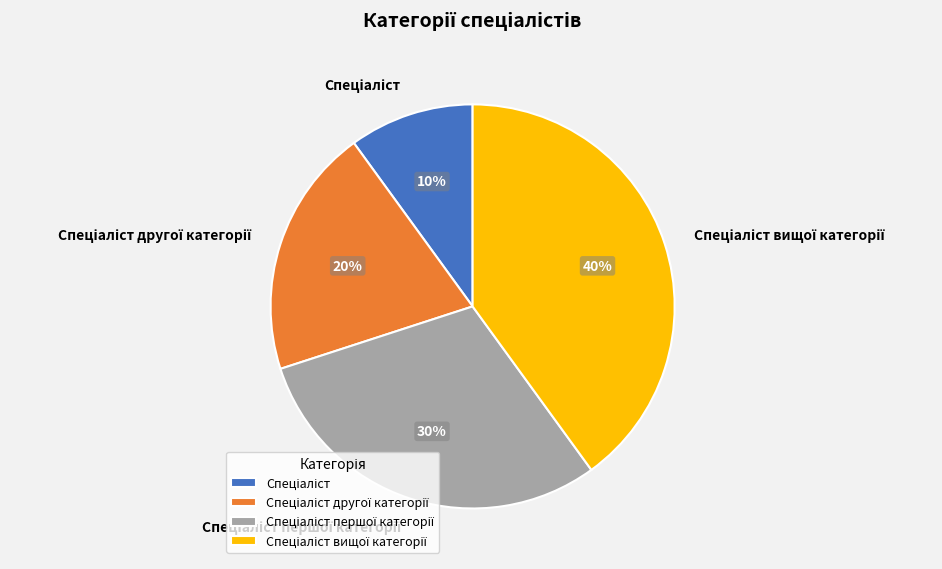

Is there any slice that represents more than half of the pie?

No